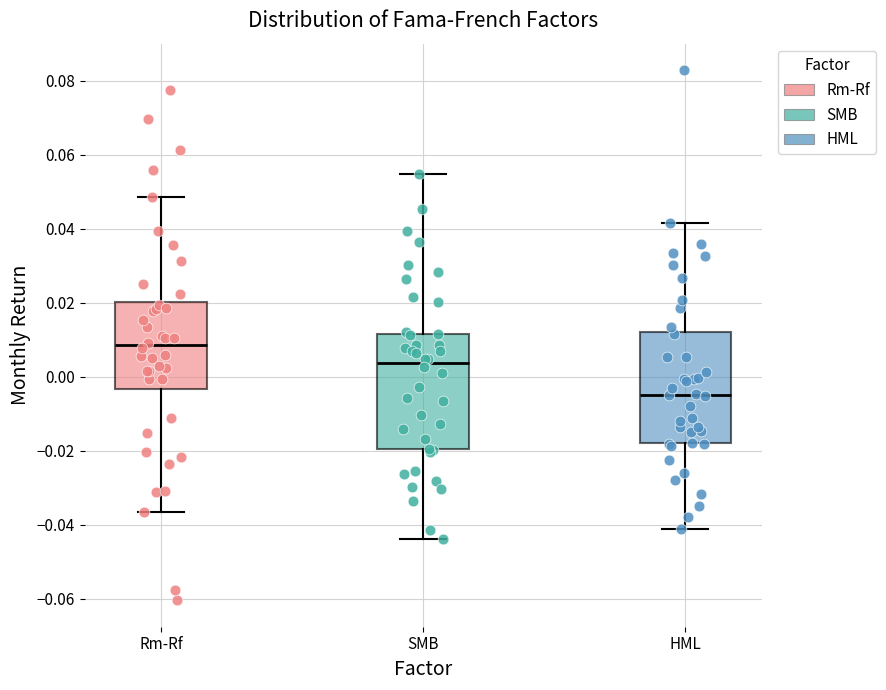

Which box's median line is the lowest?

HML